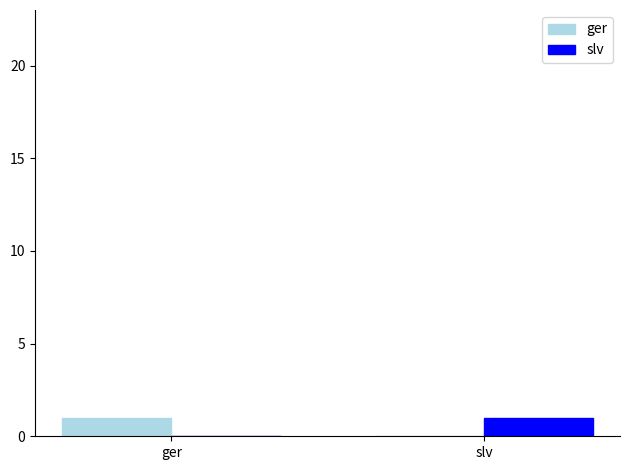

Is it true that ger equals 0 at ger?

False